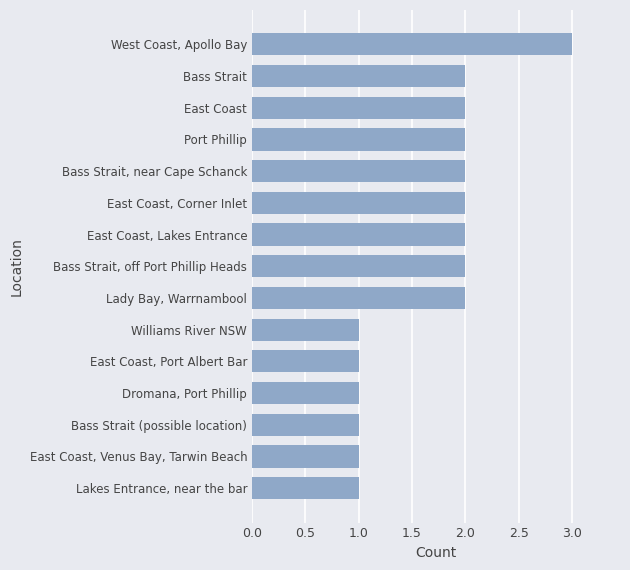

What is the sum of all values?

25